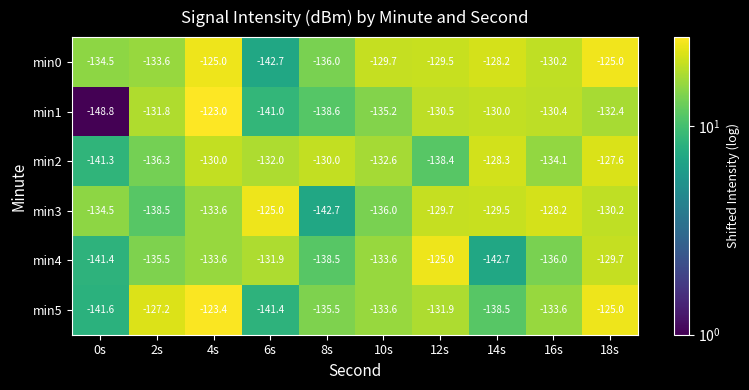

What is the total value across all series at 16s?

-792.5